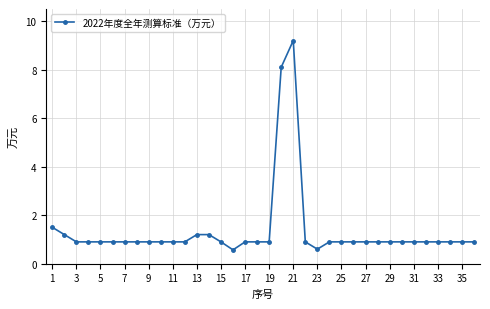

How many lines are shown in the chart?

1